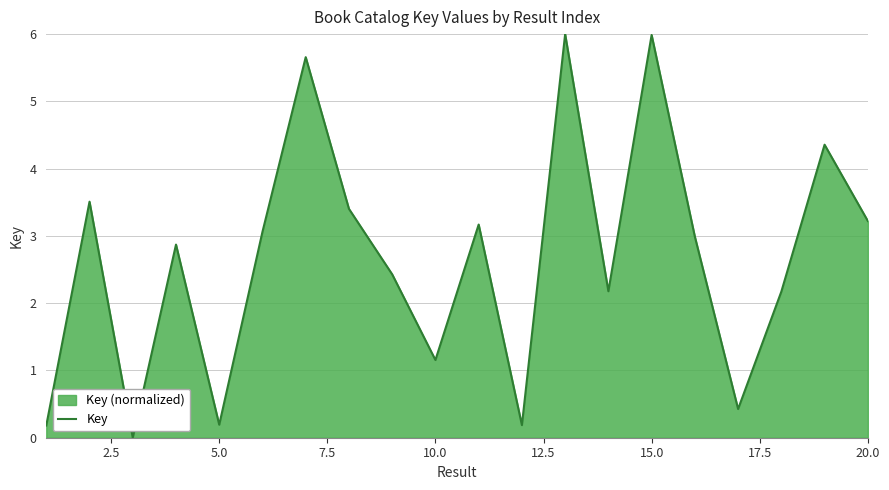

How many data points does each series have?

20